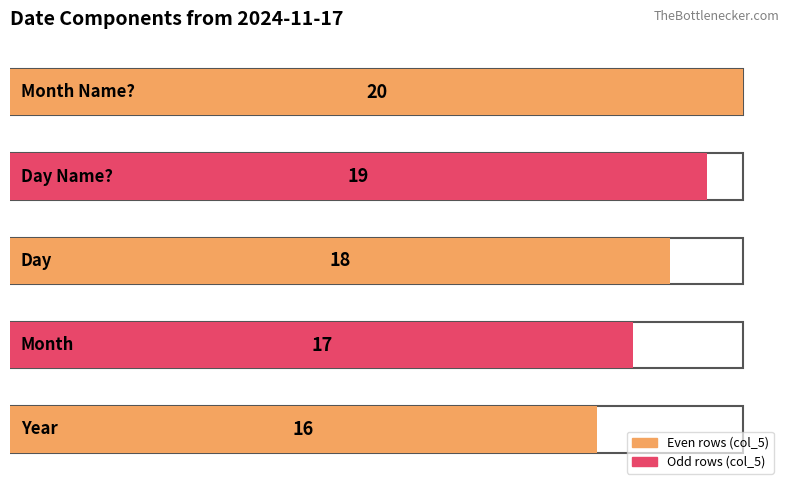

At which label is the value closest to 18?

Day